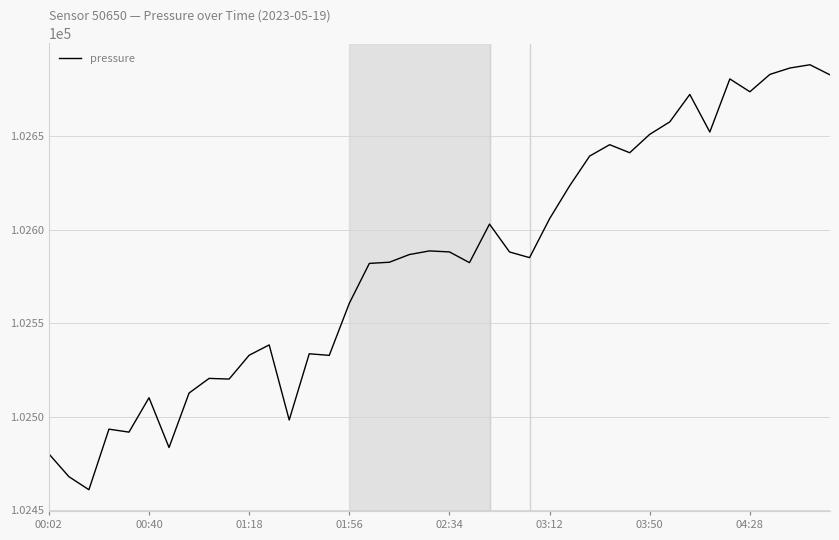

What is the difference between the maximum and minimum values?

227.6